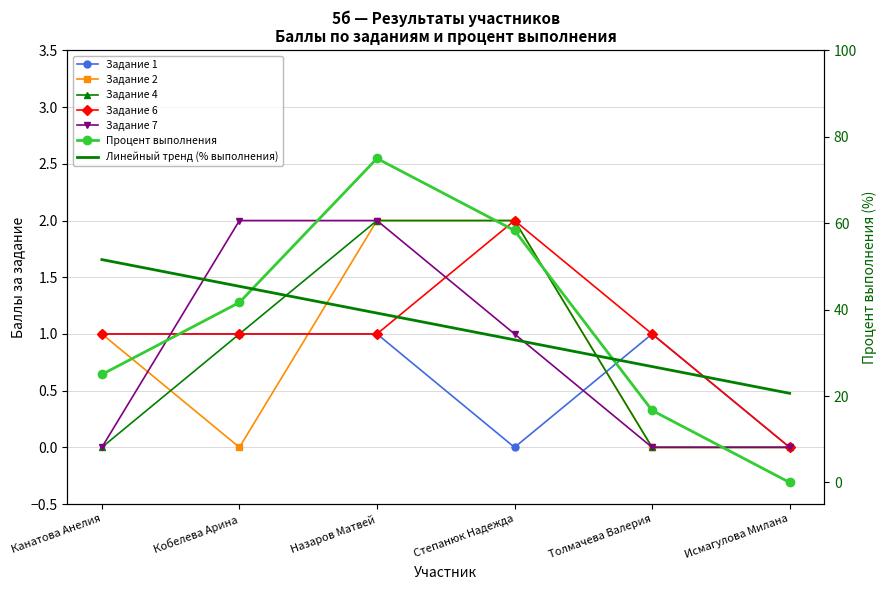

At which category does the chart reach its peak across all series?

Назаров Матвей